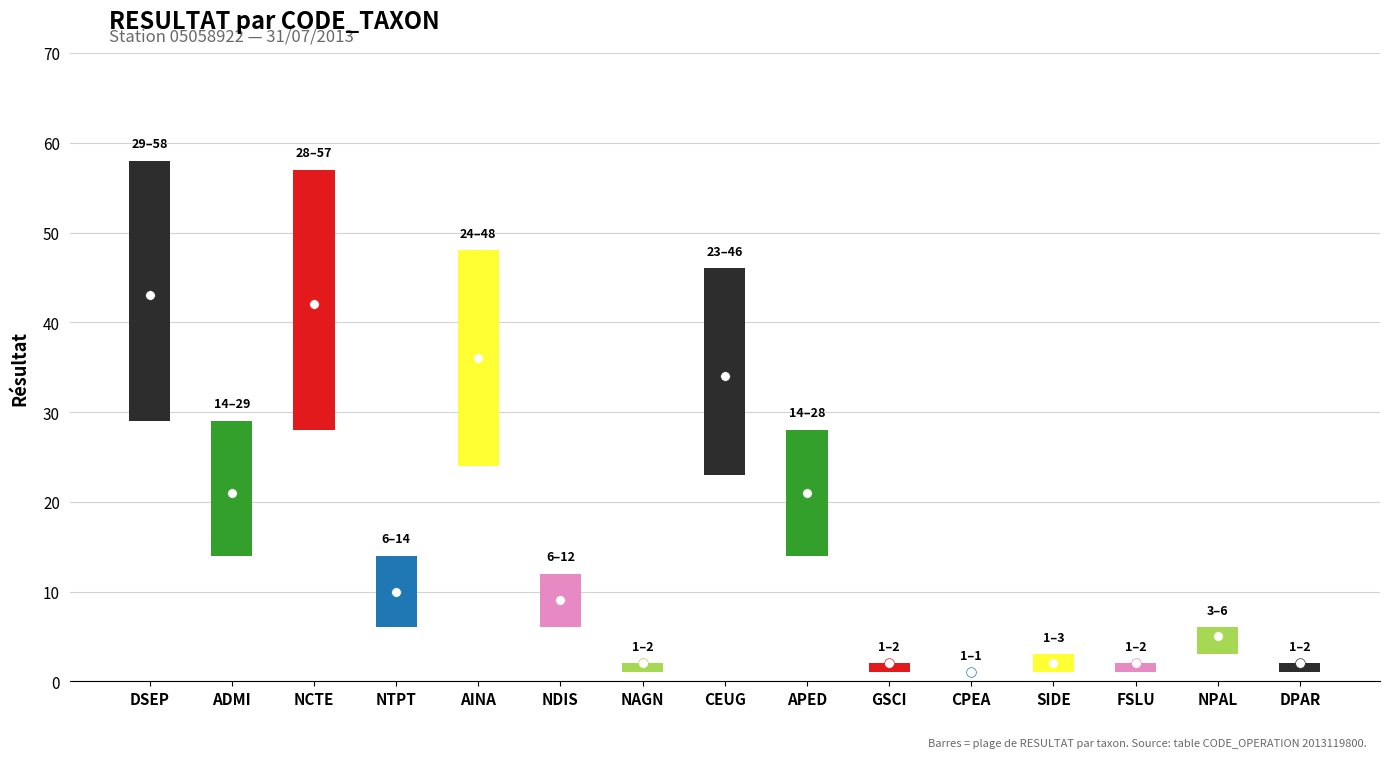

Rank the categories by value from lowest to highest.

CPEA, NAGN, GSCI, FSLU, DPAR, SIDE, NPAL, NDIS, NTPT, APED, ADMI, CEUG, AINA, NCTE, DSEP